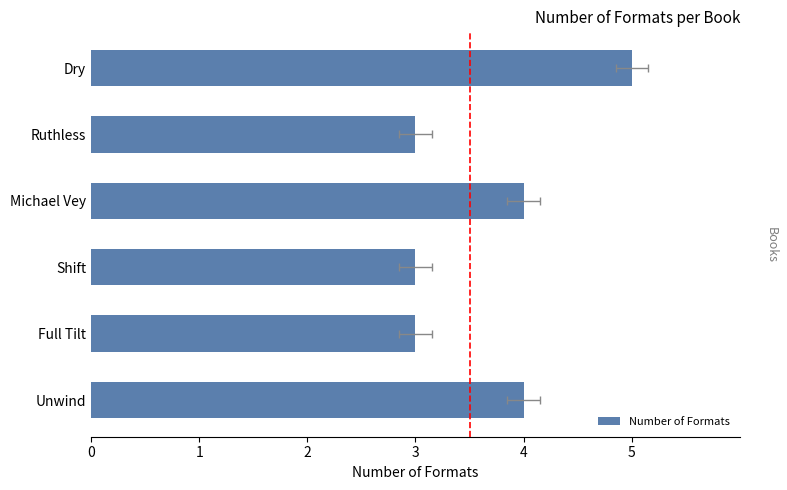

Reading right to left, transcribe all the data shown in this chart.

4	3	3	4	3	5